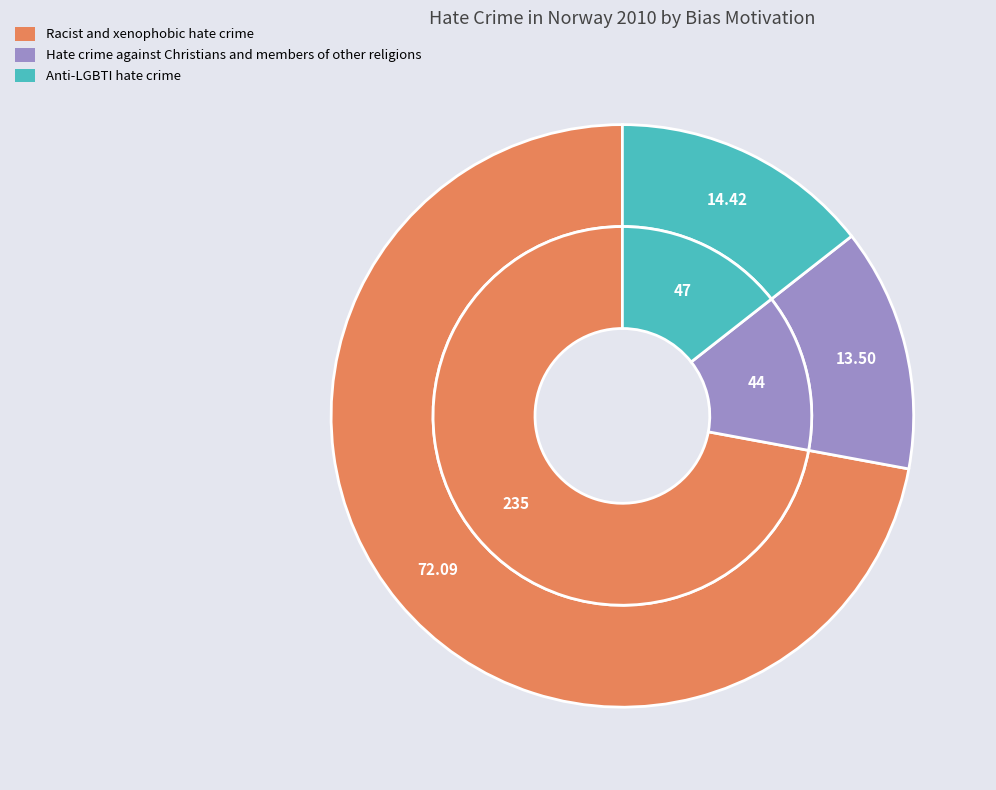

Is there a majority slice in this chart?

Yes